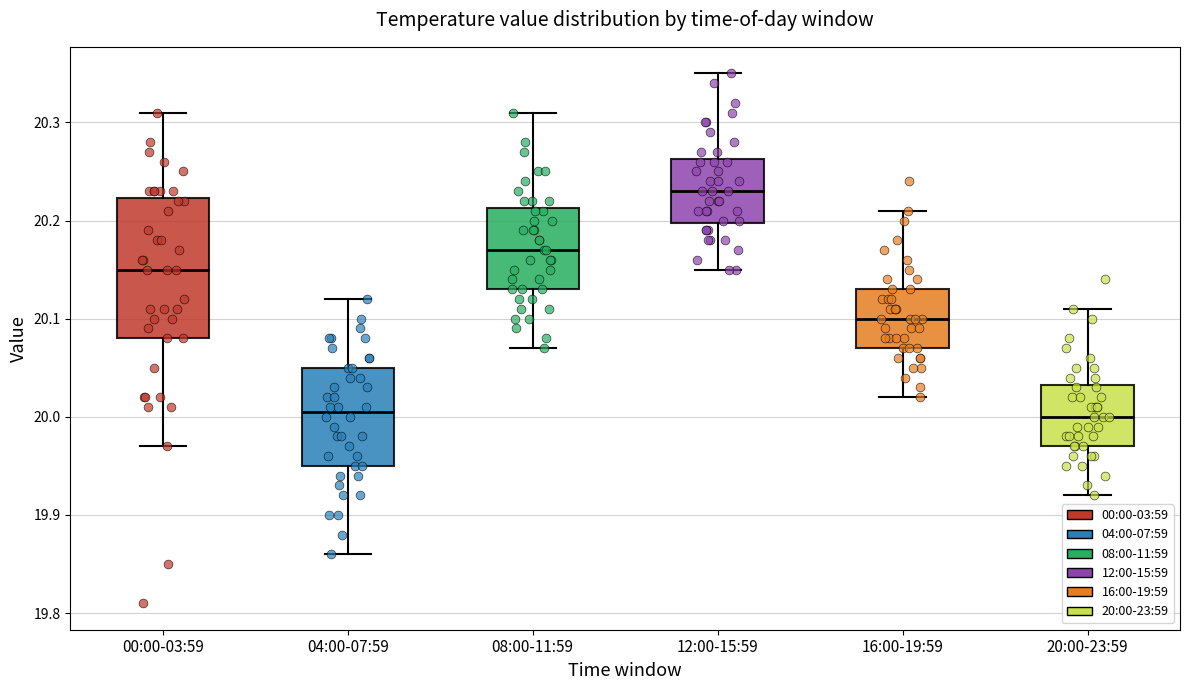

Reading left to right, transcribe this box plot: for each box, give where its median line is, the range the box spans, and where its two whiskers end, as read against the y-axis. The values are not printed on the chart, so give them approximately, as read against the axis.

00:00-03:59: median 20.15, box 20.08 to 20.22, whiskers 19.97 to 20.31
04:00-07:59: median 20.01, box 19.95 to 20.05, whiskers 19.86 to 20.12
08:00-11:59: median 20.17, box 20.13 to 20.21, whiskers 20.07 to 20.31
12:00-15:59: median 20.23, box 20.20 to 20.26, whiskers 20.15 to 20.35
16:00-19:59: median 20.10, box 20.07 to 20.13, whiskers 20.02 to 20.21
20:00-23:59: median 20.00, box 19.97 to 20.03, whiskers 19.92 to 20.11